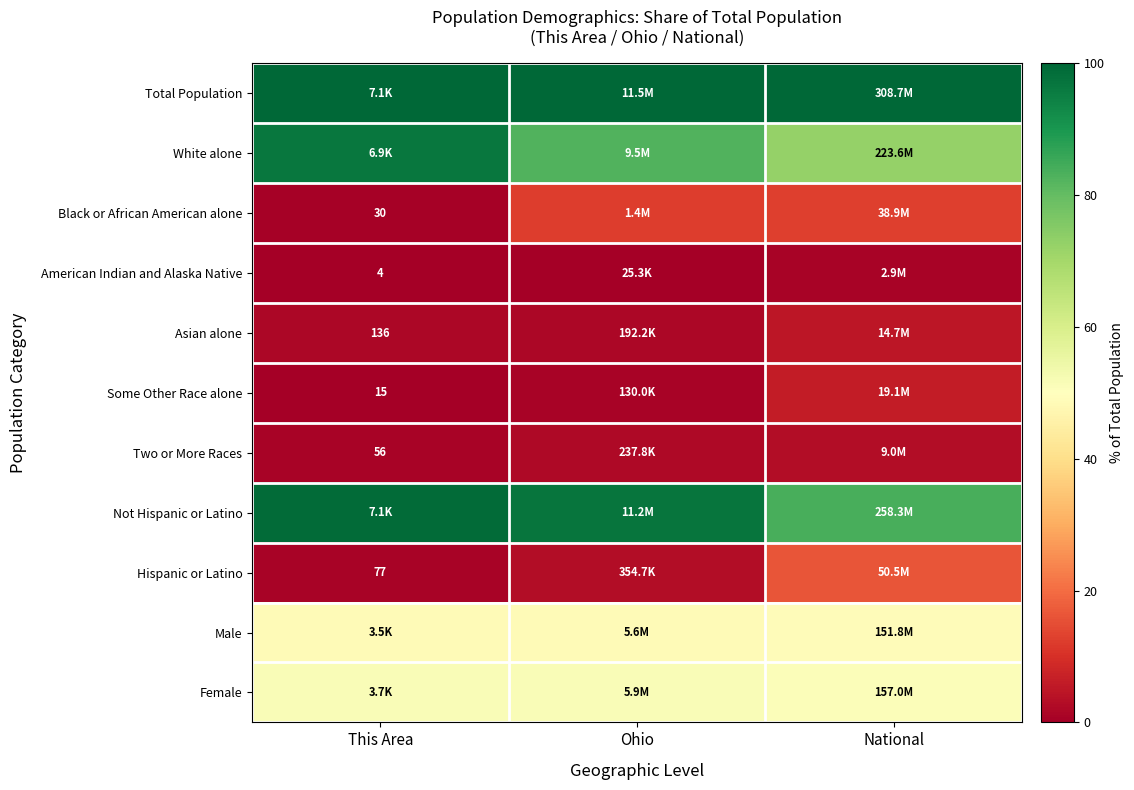

List the labels in order of Some Other Race alone value, largest first.

National, Ohio, This Area